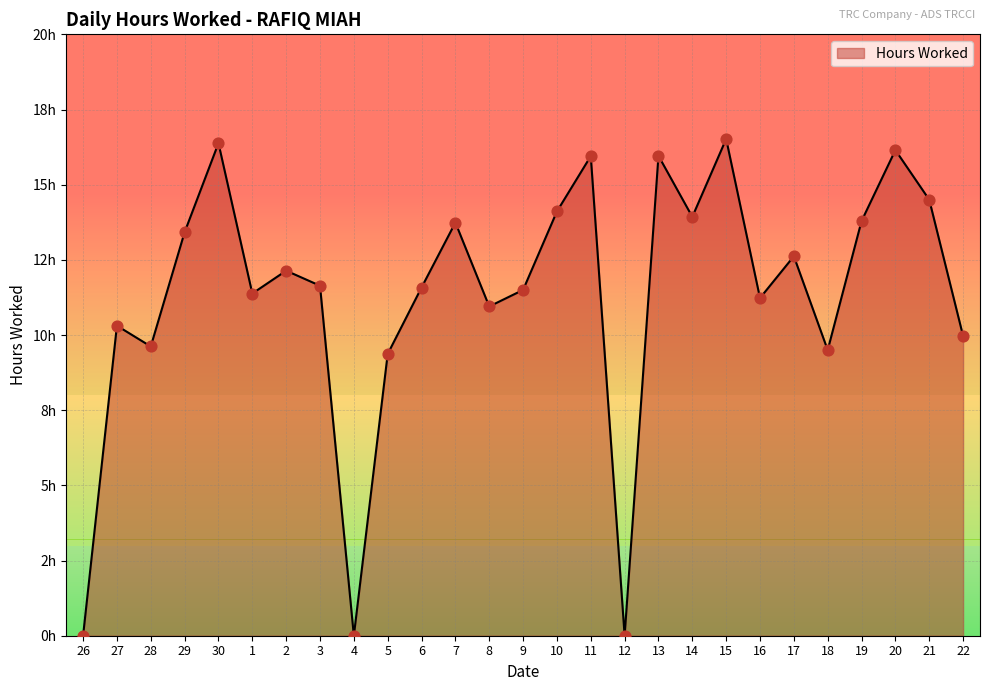

What is the change in value from 29 to 6?

-1.8